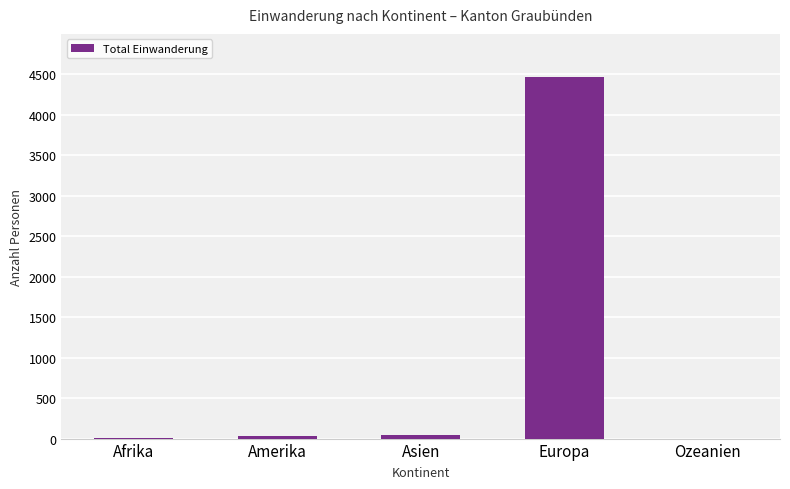

Which has a higher value, Amerika or Europa?

Europa